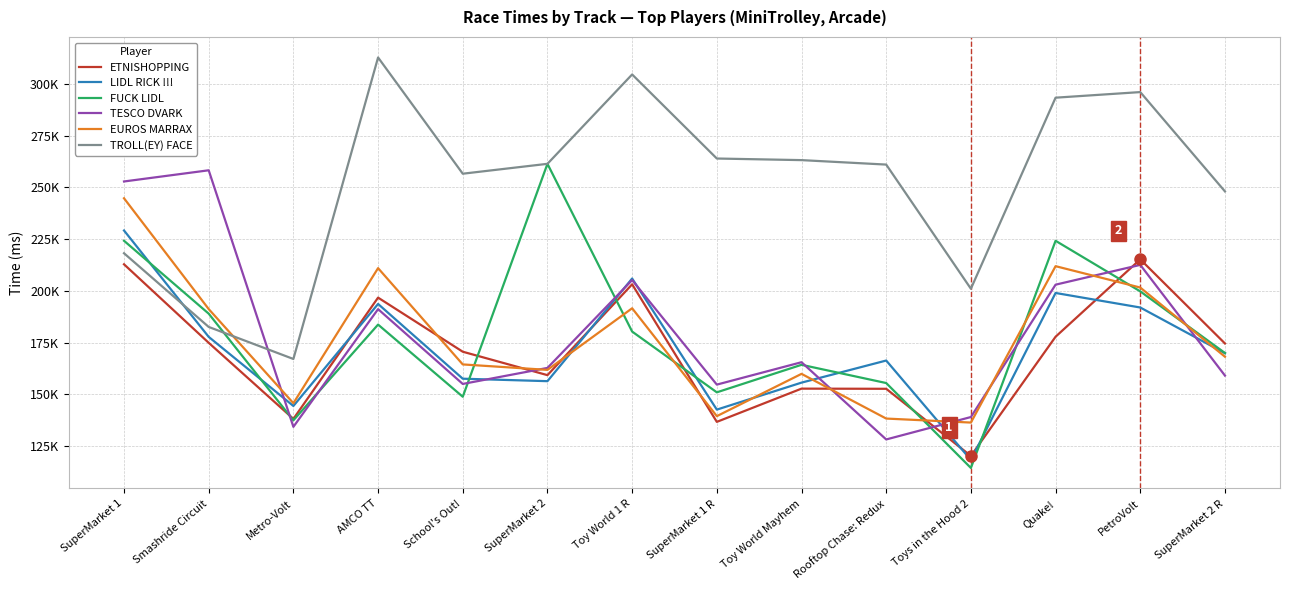

What is the difference between the highest and lowest values at Quake!?

115419